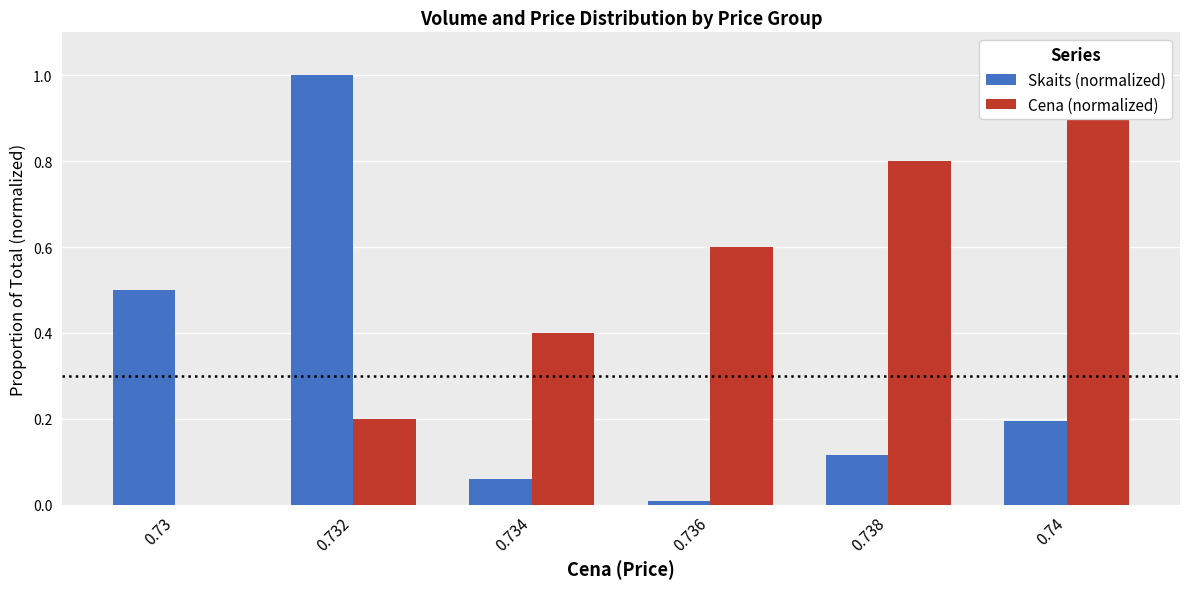

Which series has the largest total across all categories?

Cena (normalized)